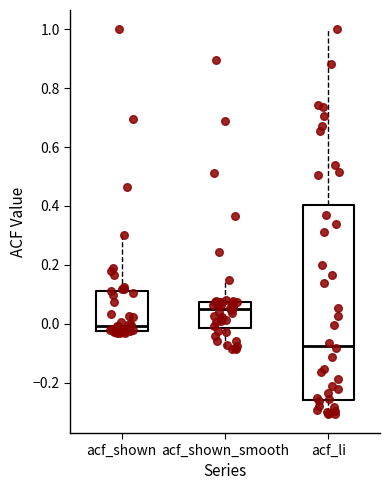

Where does the lower whisker of the box for acf_shown_smooth end on the y-axis? The values are not printed on the chart, so give them approximately, as read against the axis.

-0.08